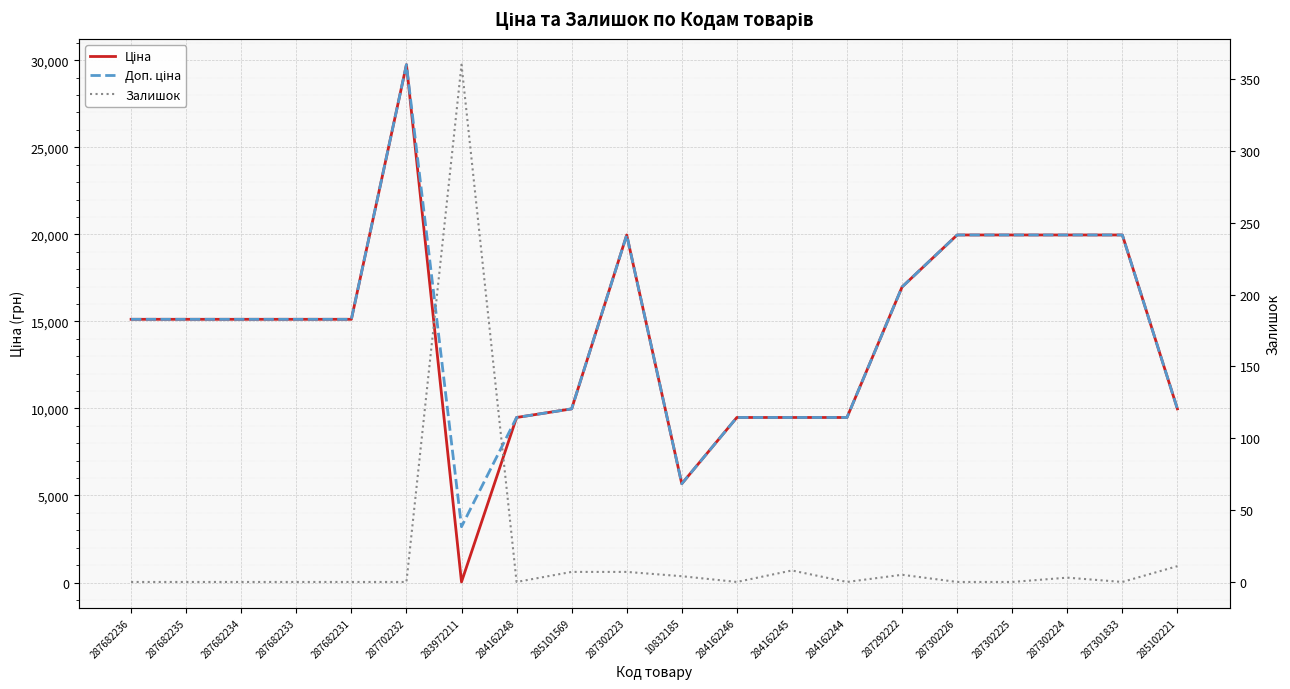

Which label corresponds to the smallest value in the chart?

287682236